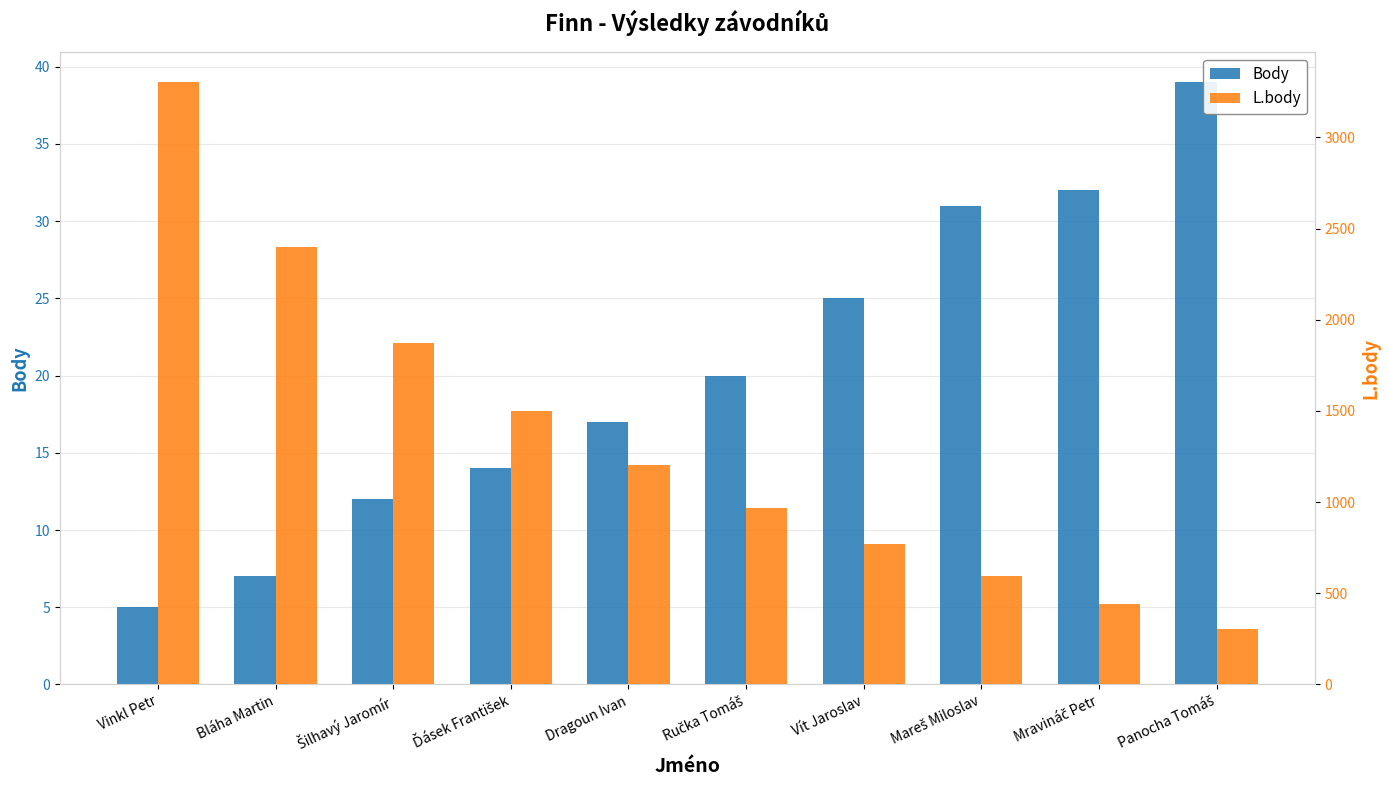

What position from the left is Šilhavý Jaromír?

3